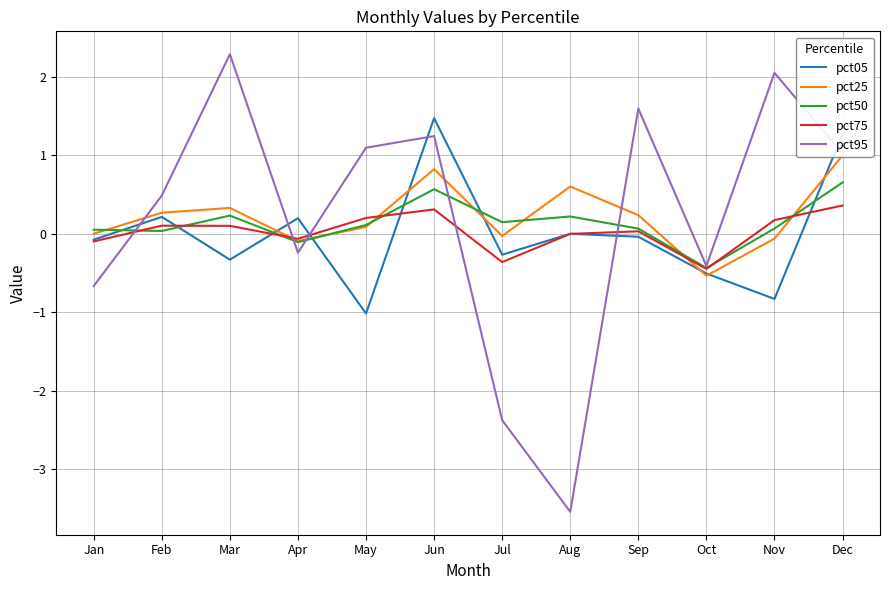

What is the total value across all series at May?

0.5